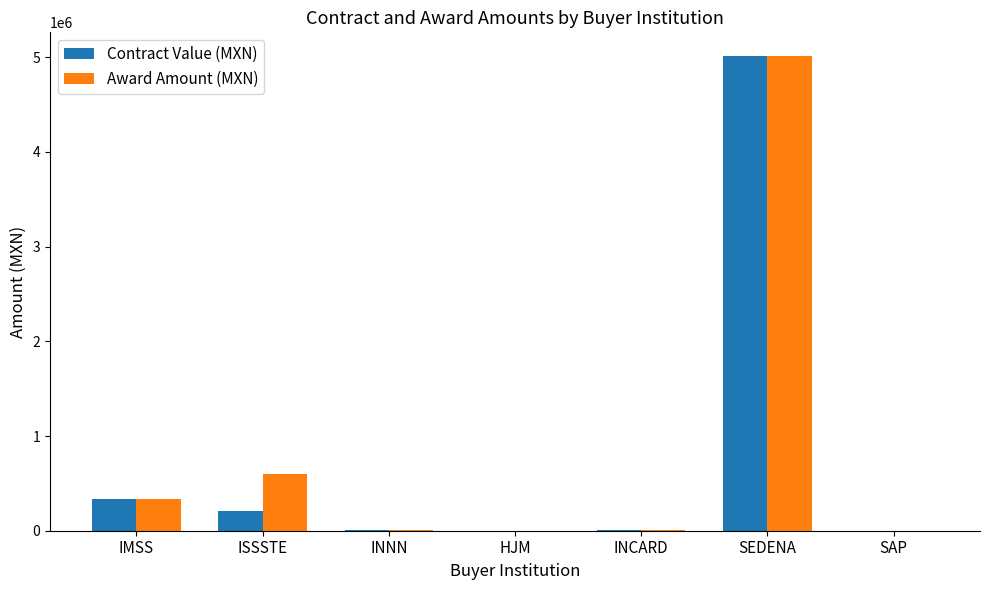

What is the maximum value shown in the chart?

5012110.1